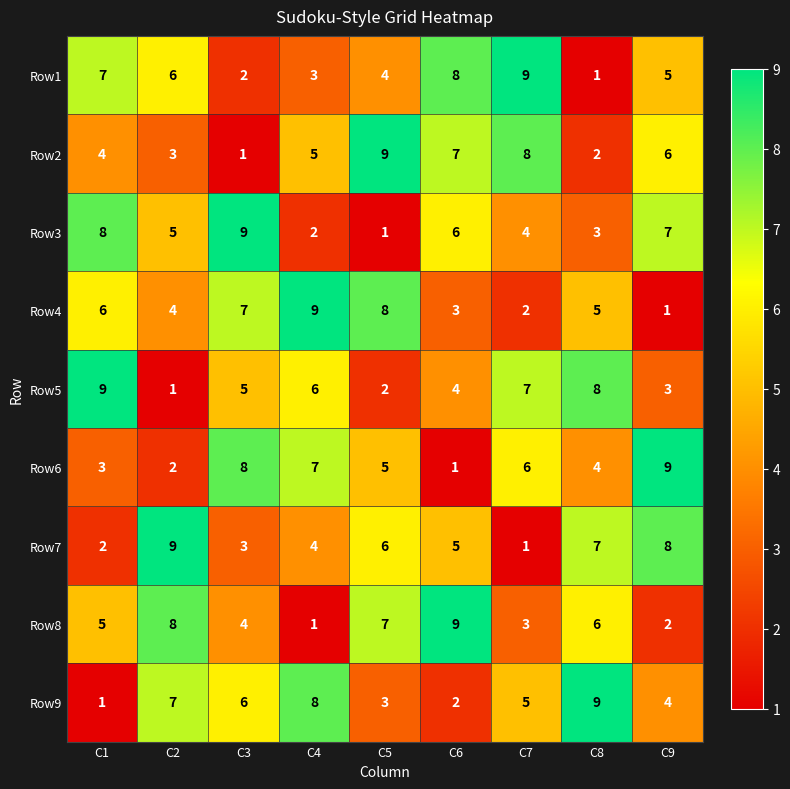

Rank the series at C2 from lowest to highest value.

Row5, Row6, Row2, Row4, Row3, Row1, Row9, Row8, Row7